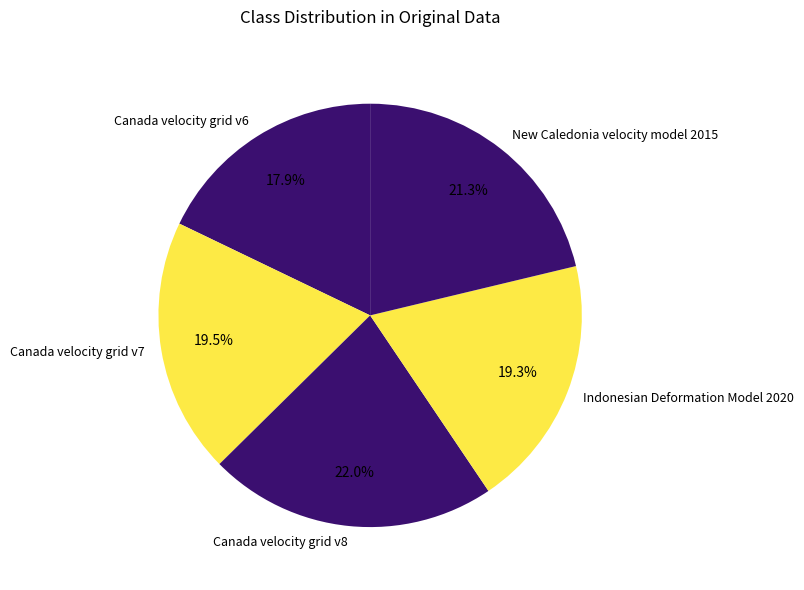

How many segments does this pie chart have?

5